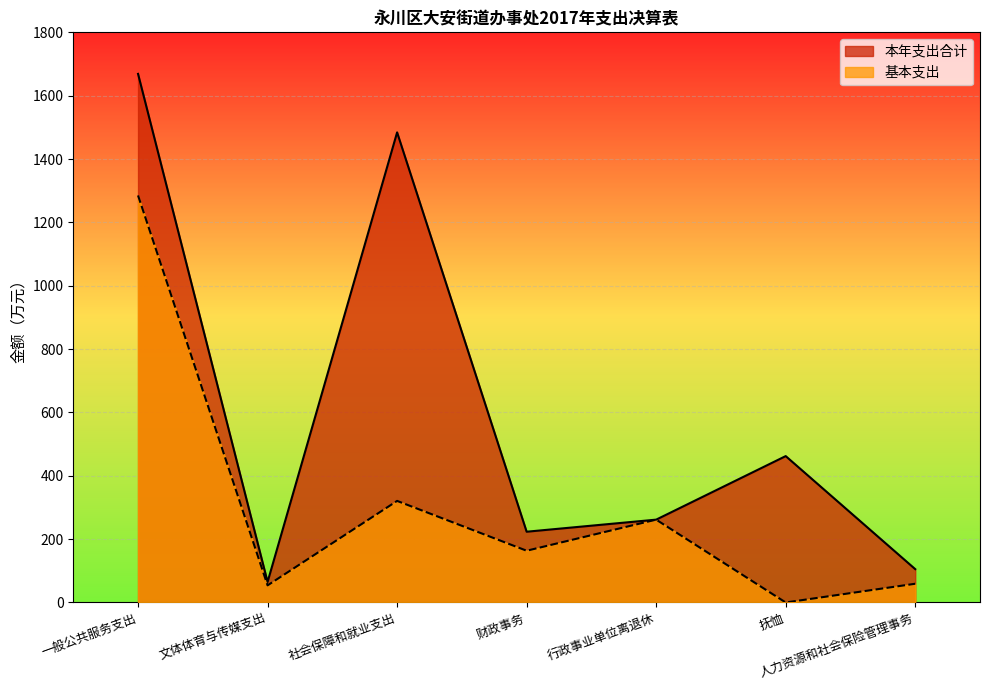

At which label does 基本支出 reach its minimum?

抚恤